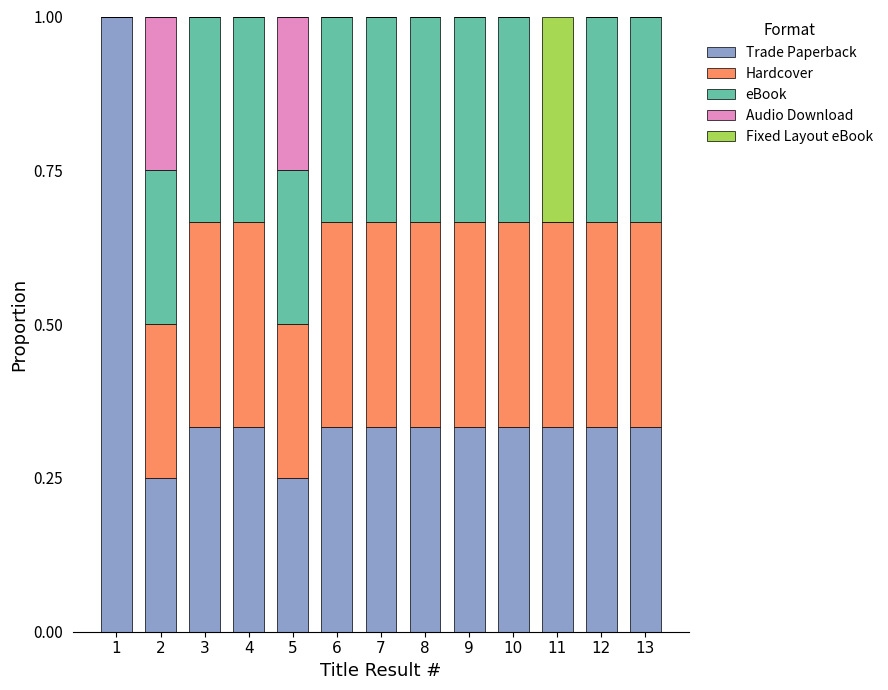

What is the highest value of the Trade Paperback series?

1.0